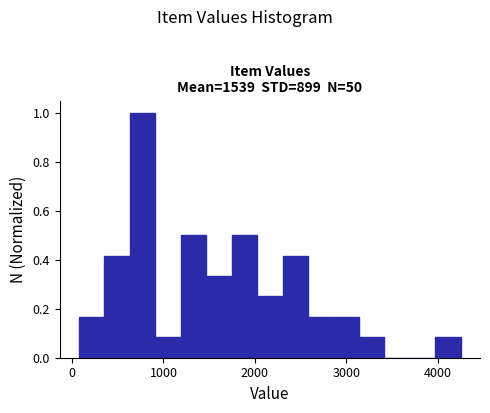

Read against the x-axis, roughly where is the centre of the tallest bar?

800